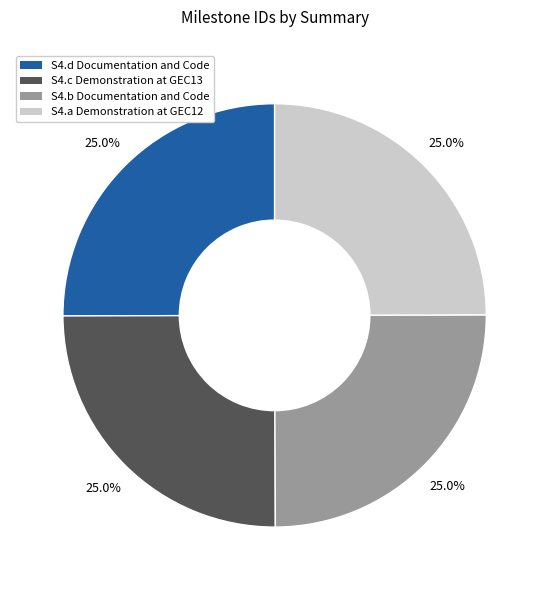

Combined, what portion of the pie is S4.a Demonstration at GEC12 and S4.c Demonstration at GEC13?

50.0%